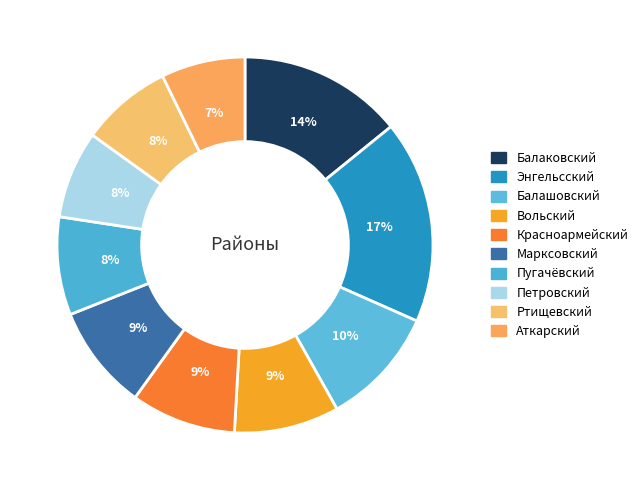

Which category has the biggest portion of the pie?

Энгельсский